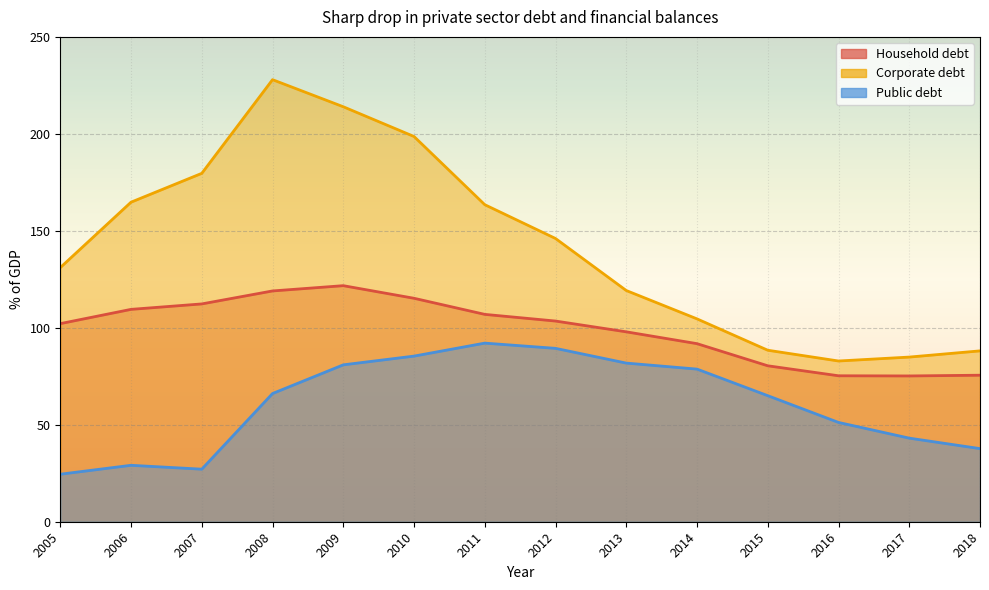

The value of Public debt at 2010 is 23.3. True or false?

False